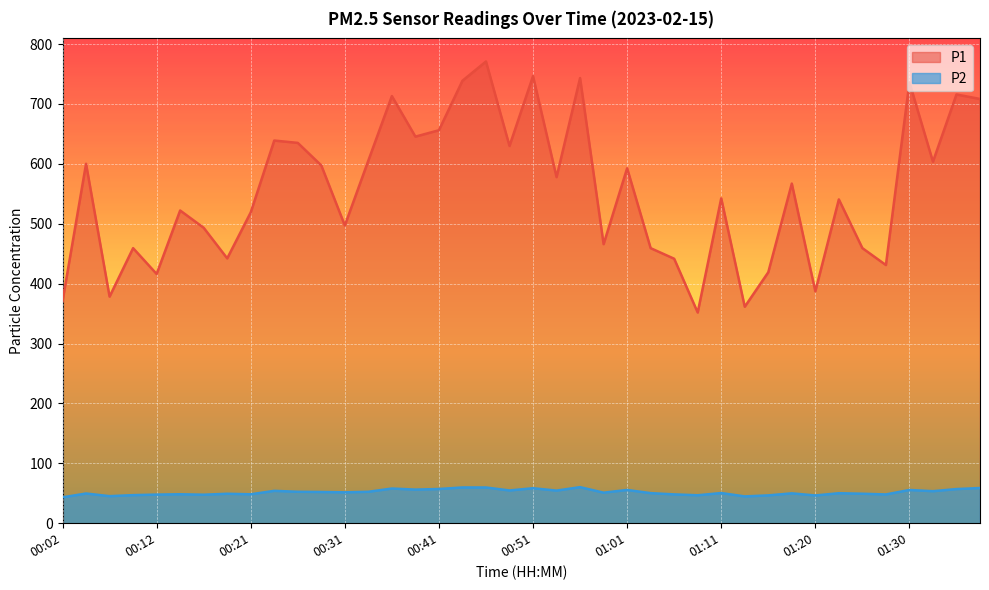

The P2 series shows 55.5 at 01:30. True or false?

True